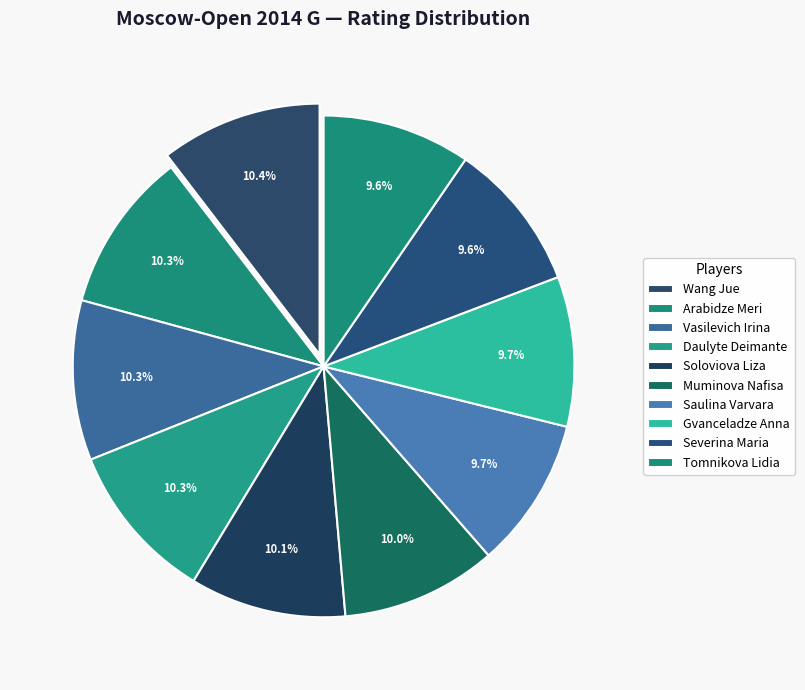

Is there a majority slice in this chart?

No